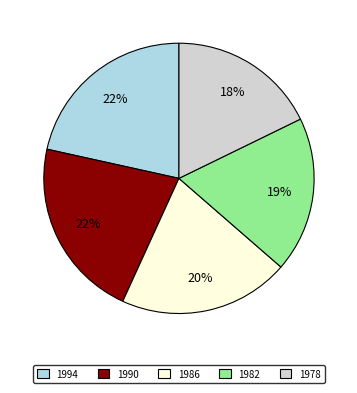

Do 1978 and 1994 together represent more than half of the pie?

No